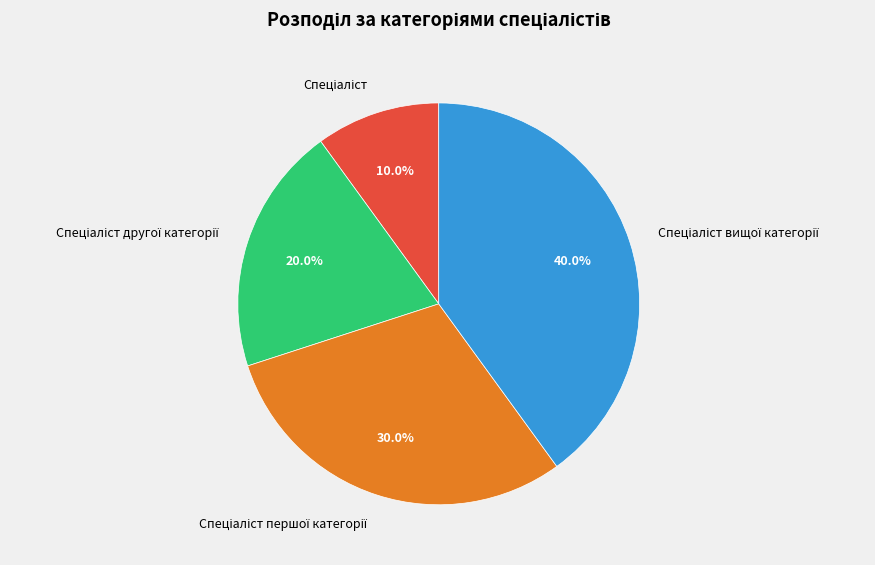

To the nearest percent, what is the difference between the largest and smallest slice percentages?

30%